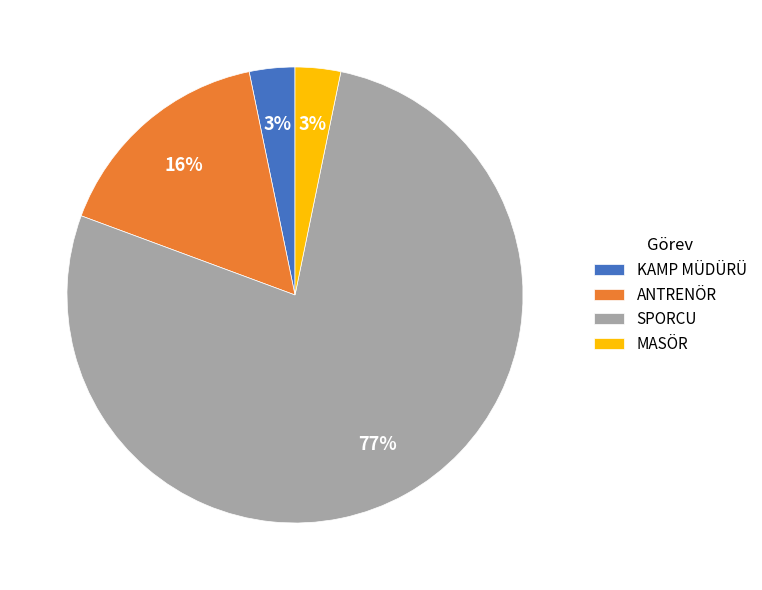

Is the sum of ANTRENÖR and KAMP MÜDÜRÜ greater than half?

No